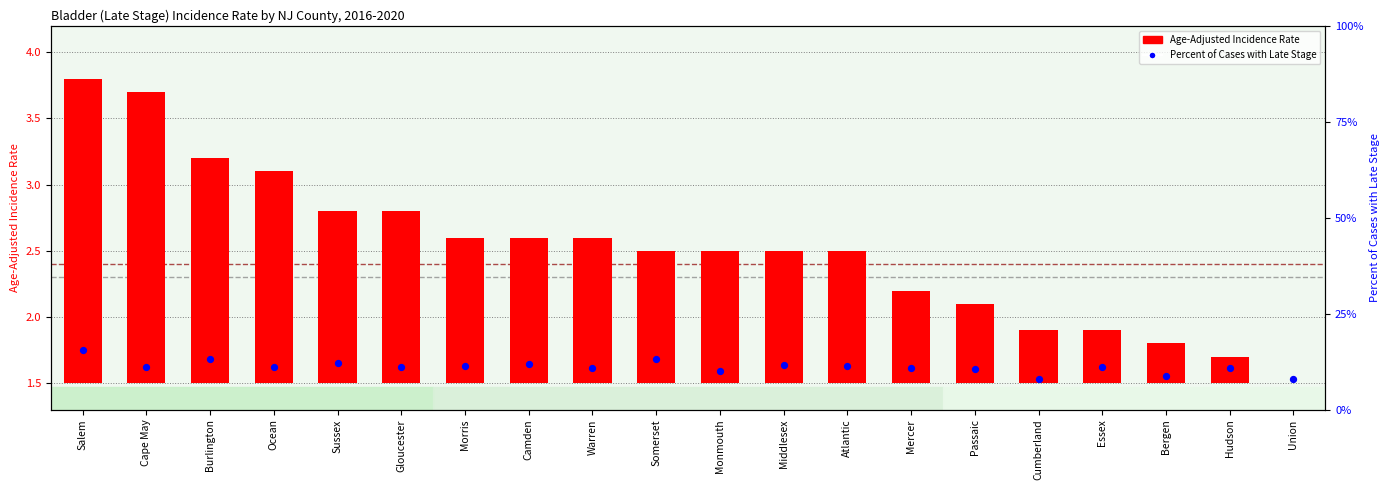

Is the value of Percent of Cases with Late Stage at Mercer greater than the value of Age-Adjusted Incidence Rate at Sussex?

Yes